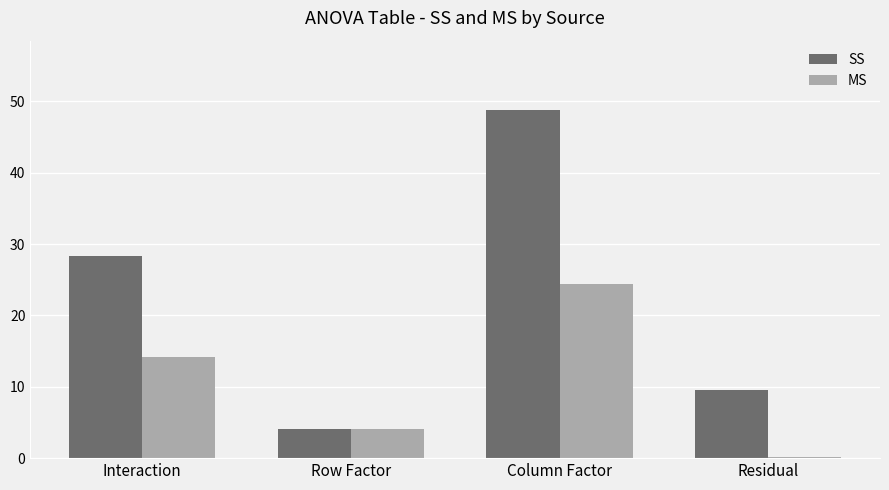

True or false: MS has a value of 7.1 at Column Factor.

False